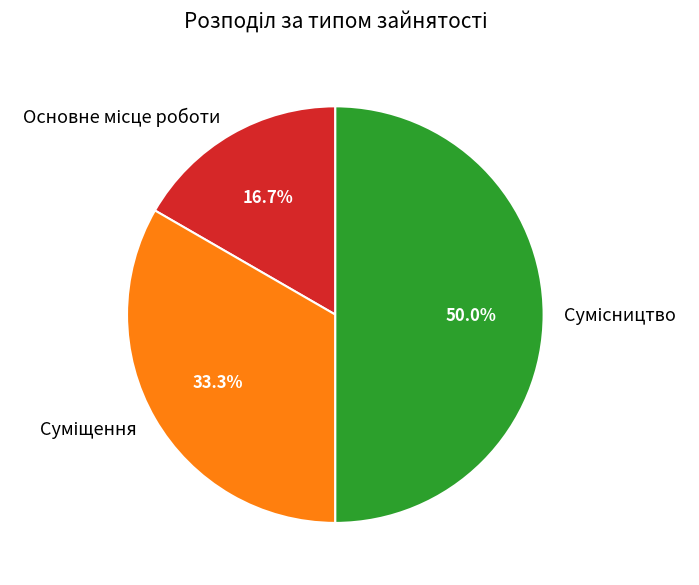

How many slices are in this pie chart?

3